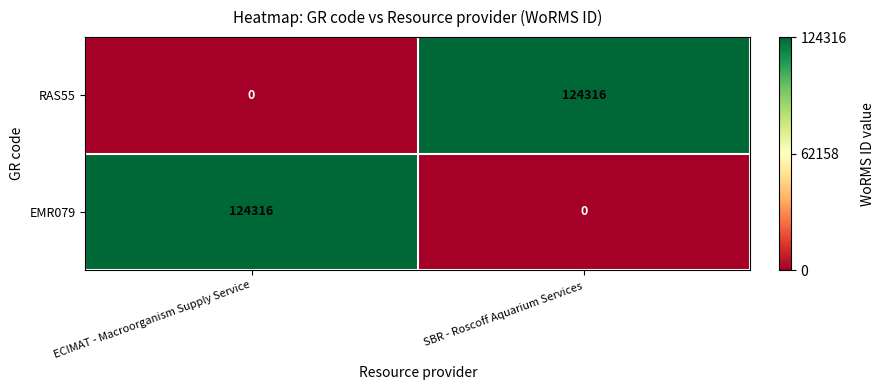

Reading left to right, extract all data points from this chart.

RAS55: ECIMAT - Macroorganism Supply Service=0	SBR - Roscoff Aquarium Services=124316
EMR079: ECIMAT - Macroorganism Supply Service=124316	SBR - Roscoff Aquarium Services=0